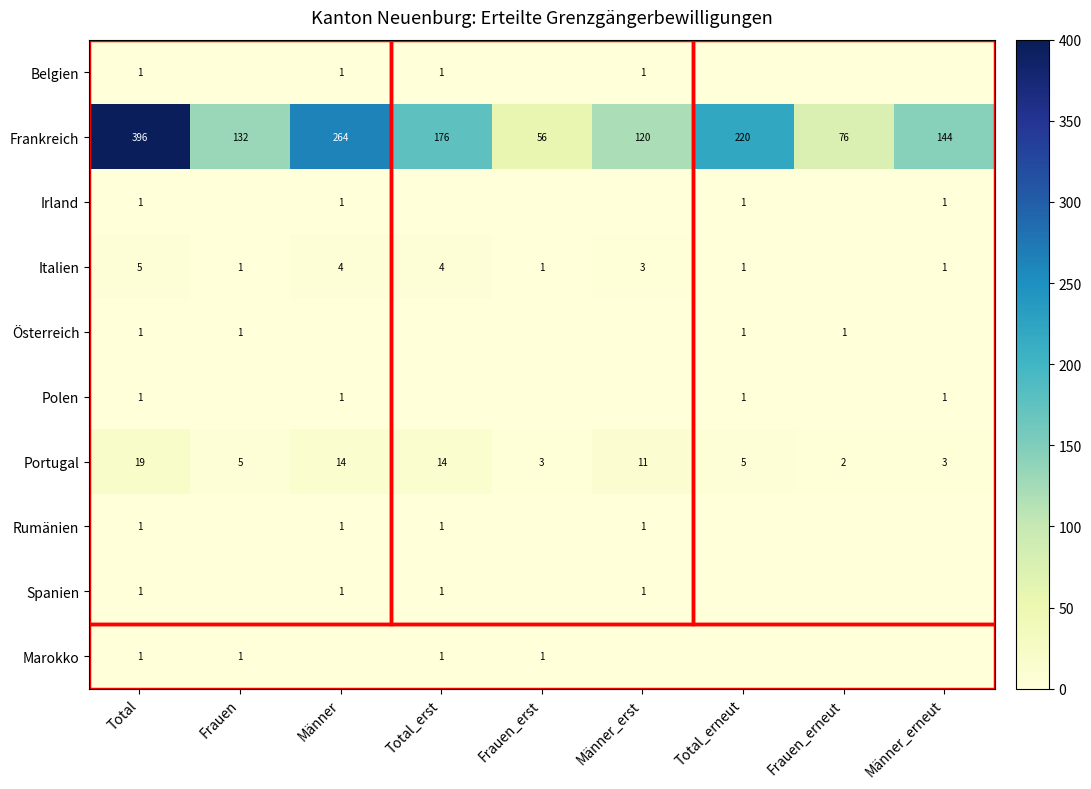

At which label is Frankreich closest to 226?

Total_erneut